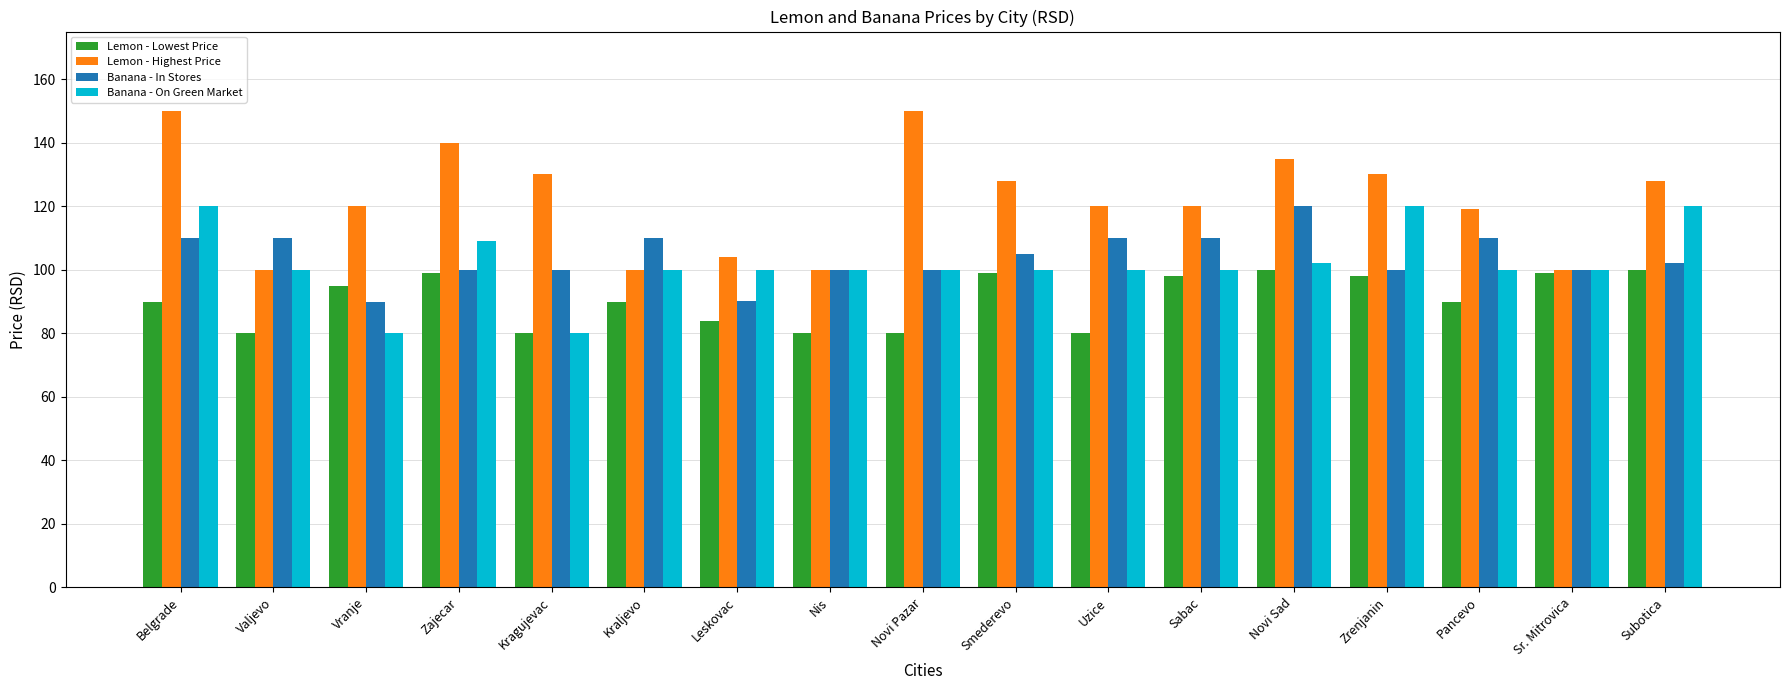

What is the maximum value shown in the chart?

150.0